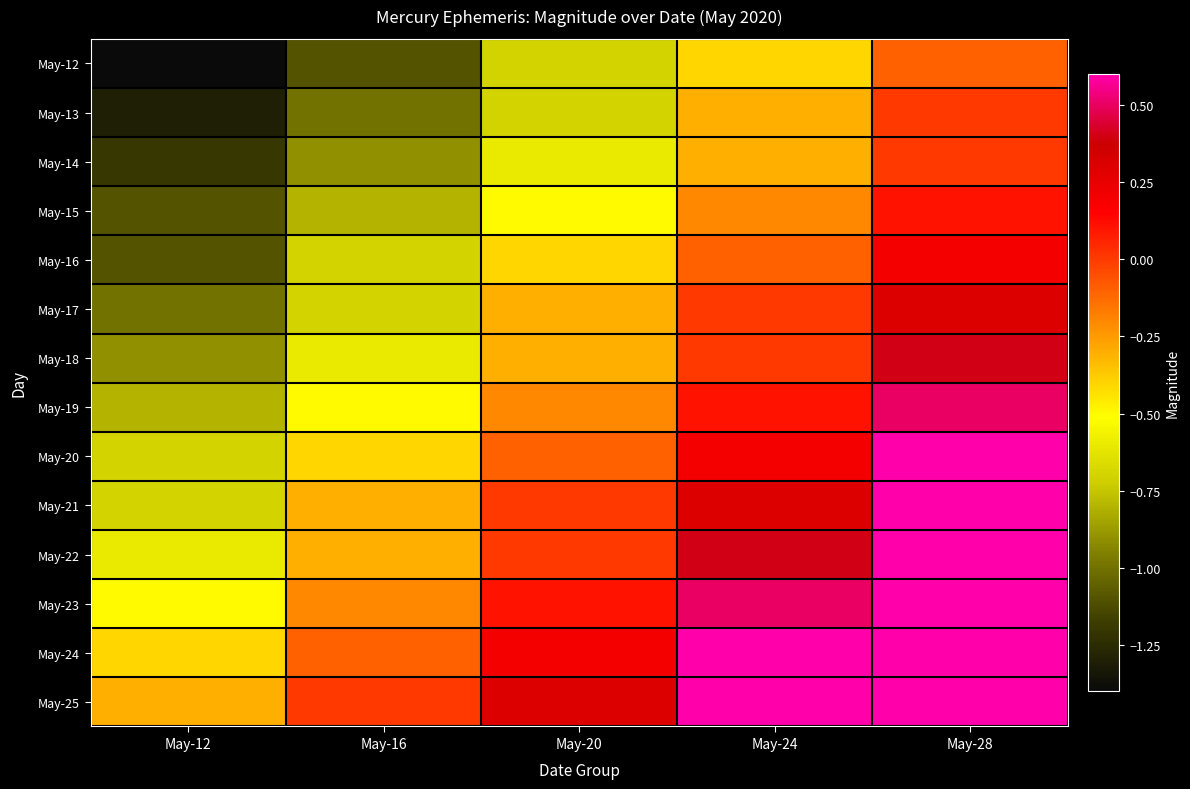

Reading right to left, extract all data points from this chart.

May-12: May-28=-0.1	May-24=-0.4	May-20=-0.7	May-16=-1.1	May-12=-1.4
May-13: May-28=-0.0	May-24=-0.3	May-20=-0.7	May-16=-1.0	May-12=-1.3
May-14: May-28=0.0	May-24=-0.3	May-20=-0.6	May-16=-0.9	May-12=-1.2
May-15: May-28=0.1	May-24=-0.2	May-20=-0.5	May-16=-0.8	May-12=-1.1
May-16: May-28=0.2	May-24=-0.1	May-20=-0.4	May-16=-0.7	May-12=-1.1
May-17: May-28=0.3	May-24=-0.0	May-20=-0.3	May-16=-0.7	May-12=-1.0
May-18: May-28=0.4	May-24=0.0	May-20=-0.3	May-16=-0.6	May-12=-0.9
May-19: May-28=0.5	May-24=0.1	May-20=-0.2	May-16=-0.5	May-12=-0.8
May-20: May-28=0.6	May-24=0.2	May-20=-0.1	May-16=-0.4	May-12=-0.7
May-21: May-28=0.6	May-24=0.3	May-20=-0.0	May-16=-0.3	May-12=-0.7
May-22: May-28=0.6	May-24=0.4	May-20=0.0	May-16=-0.3	May-12=-0.6
May-23: May-28=0.6	May-24=0.5	May-20=0.1	May-16=-0.2	May-12=-0.5
May-24: May-28=0.6	May-24=0.6	May-20=0.2	May-16=-0.1	May-12=-0.4
May-25: May-28=0.6	May-24=0.6	May-20=0.3	May-16=-0.0	May-12=-0.3